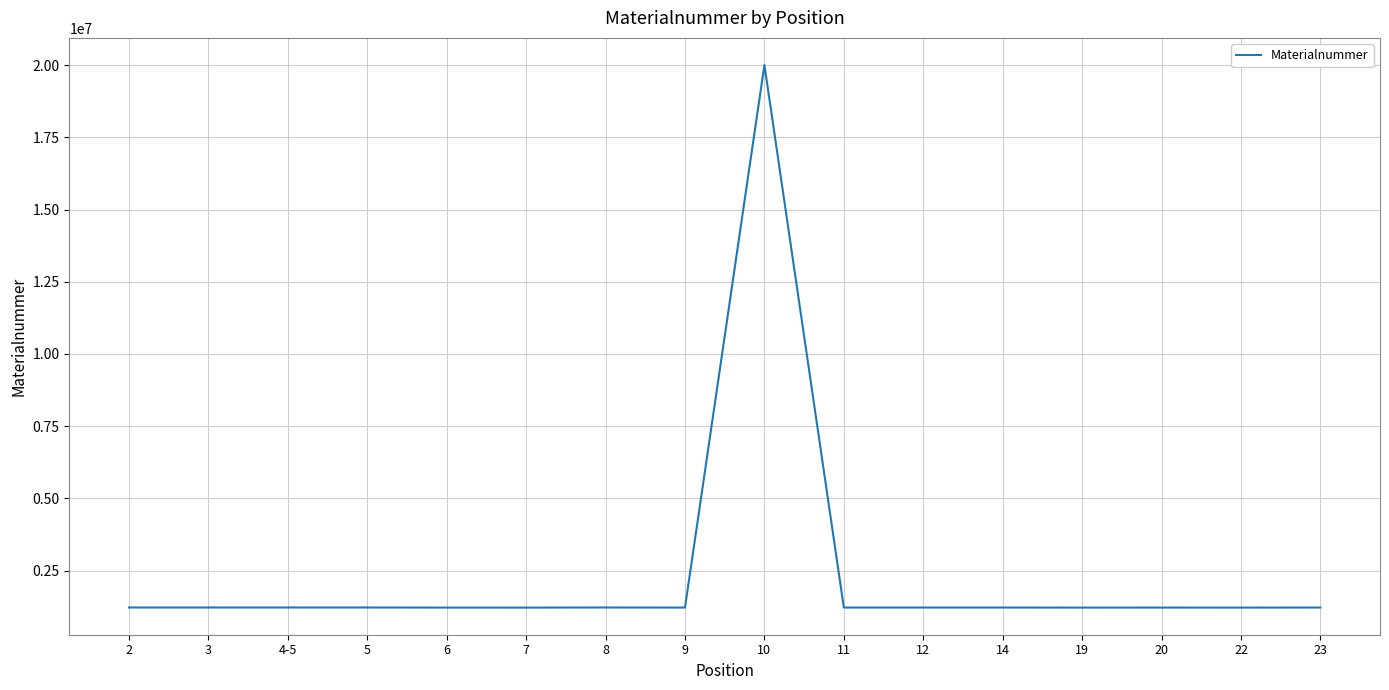

What is the ratio of the value at 3 to the value at 20?

1.0